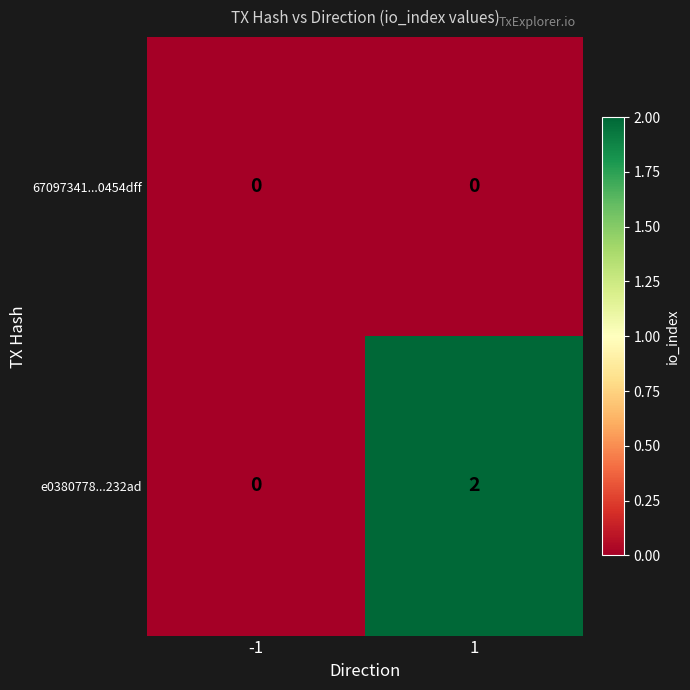

Which series has the largest range (max minus min)?

e0380778...232ad